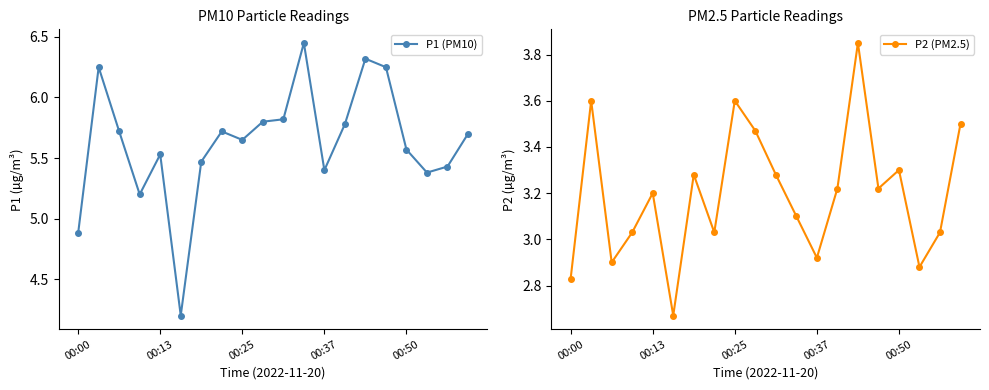

Does the chart display data point markers on the line(s)?

Yes